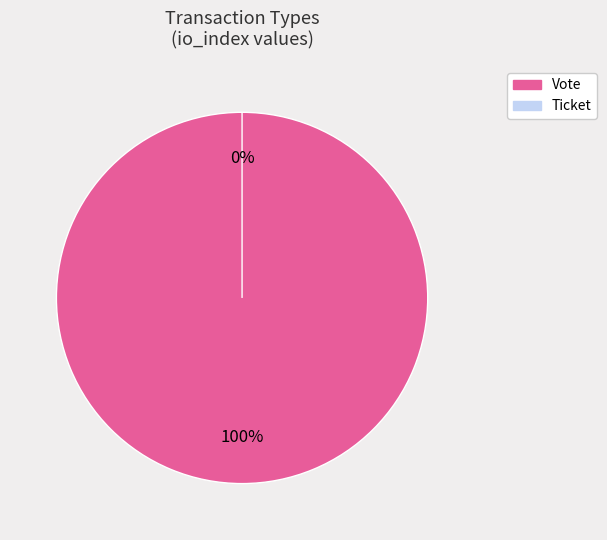

To the nearest percent, what is the difference between the Ticket and Vote slice percentages?

100%